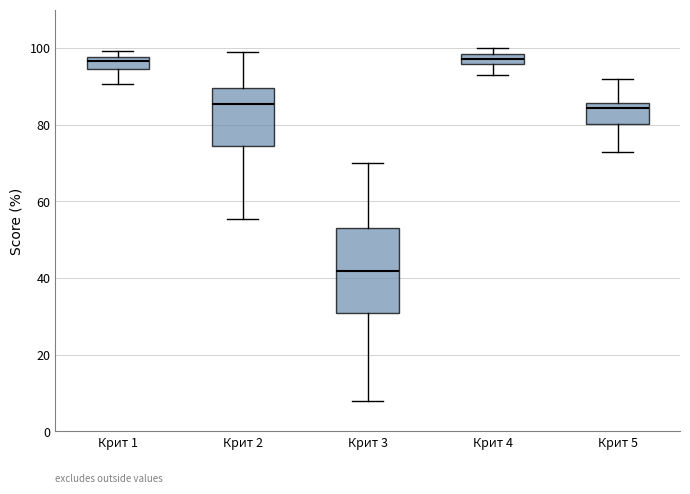

Which box is the tallest, from its lower edge to its upper edge?

Крит 3